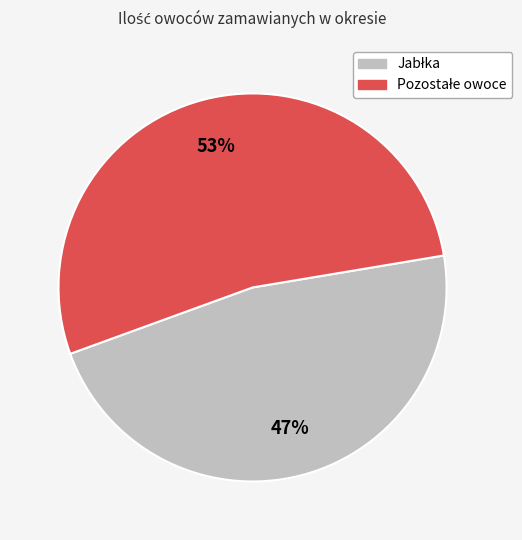

Is there a majority slice in this chart?

Yes